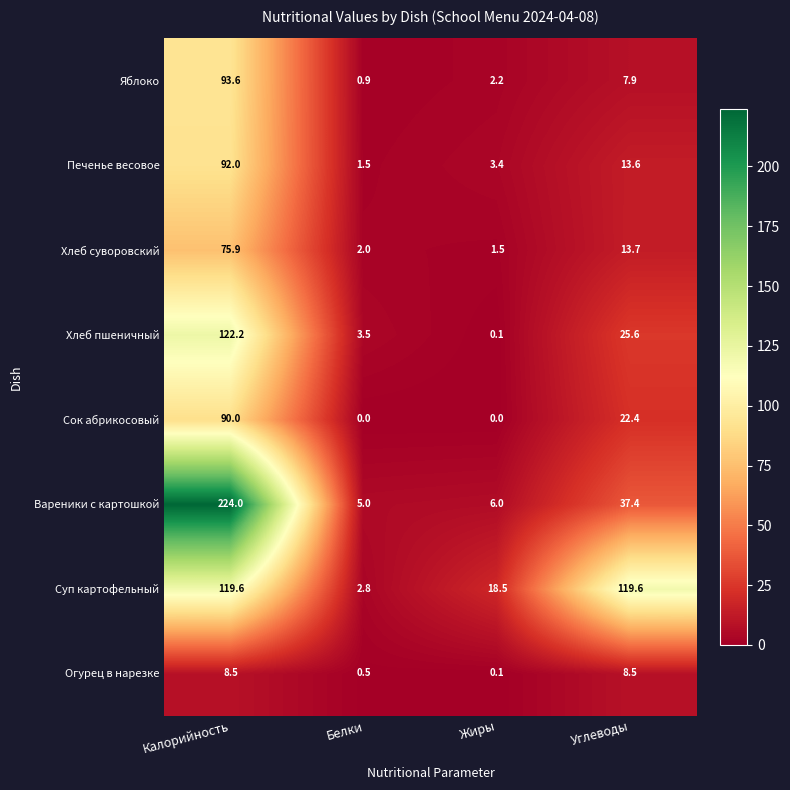

Which label corresponds to the largest value in the chart?

Калорийность